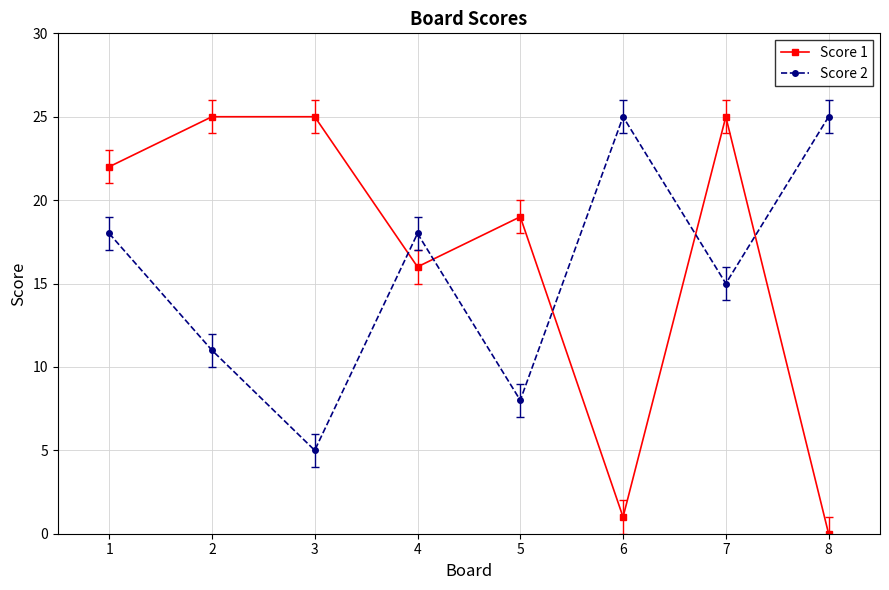

Rank the series at 6 from highest to lowest value.

Score 2, Score 1